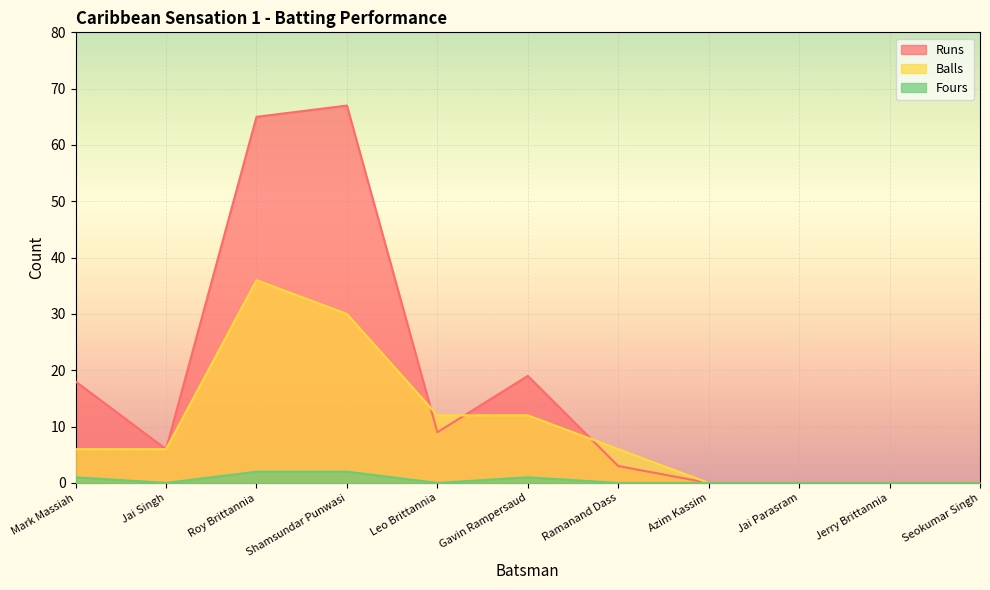

Which label corresponds to the largest value in the chart?

Shamsundar Punwasi